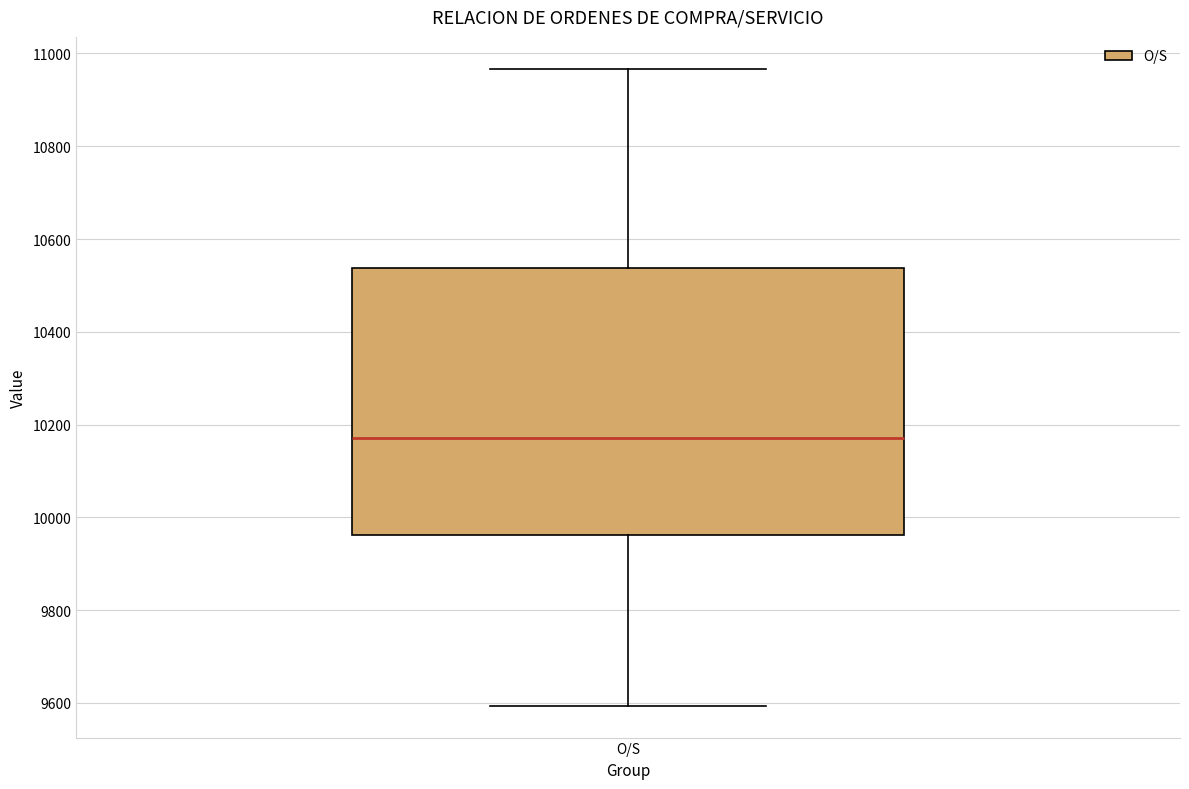

Transcribe this box plot: give where the median line is, the range the box spans, and where the two whiskers end, as read against the y-axis. The values are not printed on the chart, so give them approximately, as read against the axis.

median 10180, box 9960 to 10540, whiskers 9600 to 10960